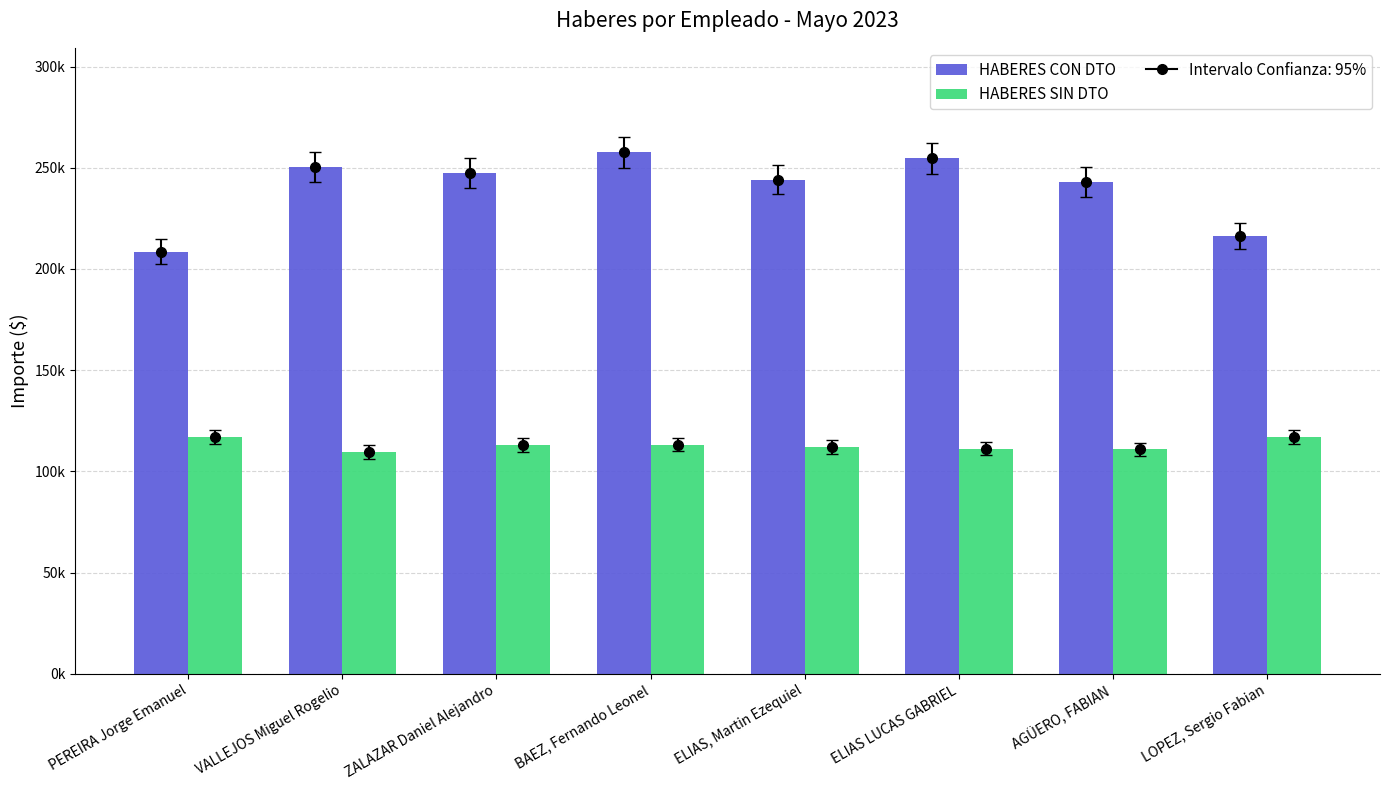

True or false: HABERES CON DTO has a value of 247659.0 at ZALAZAR Daniel Alejandro.

True